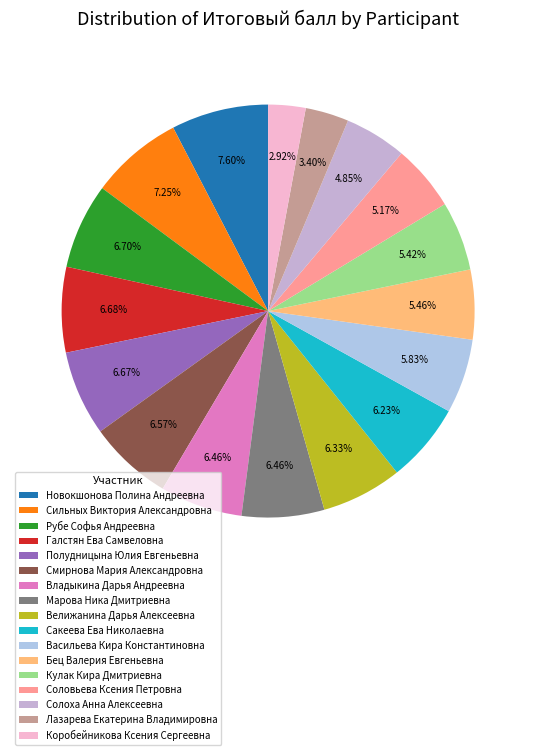

How many segments does this pie chart have?

17